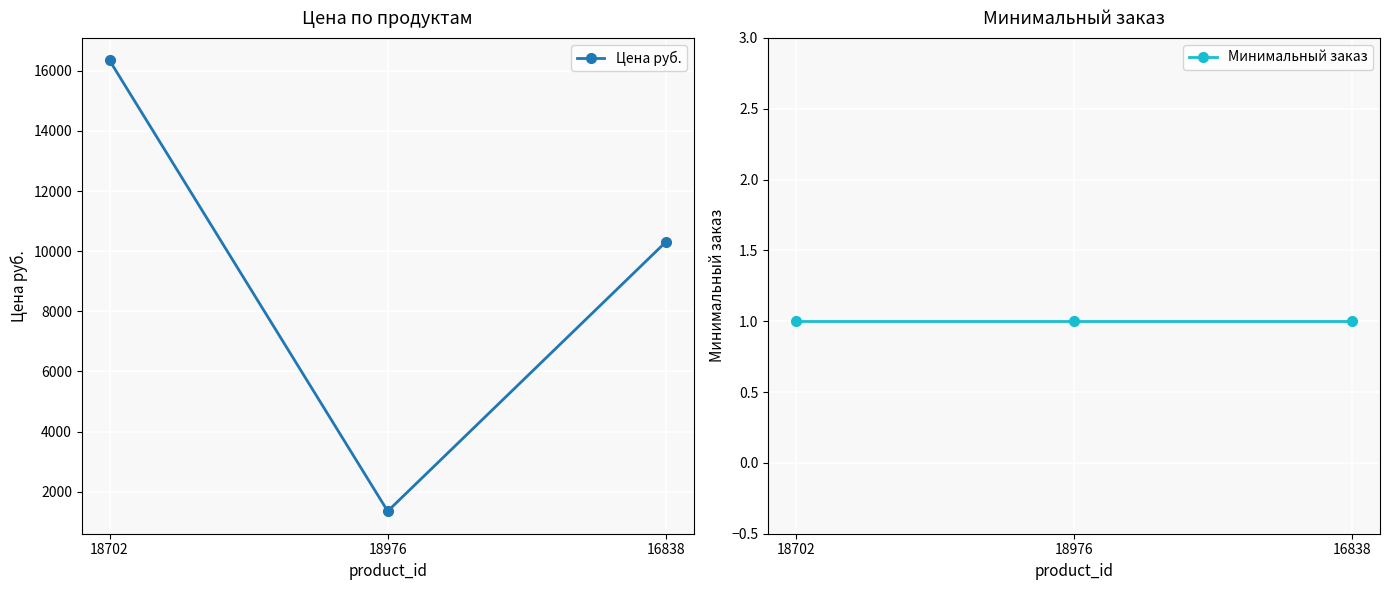

Reading right to left, extract all data points from this chart.

Цена руб.: 10306.0	1353.0	16342.4
Минимальный заказ: 1.0	1.0	1.0